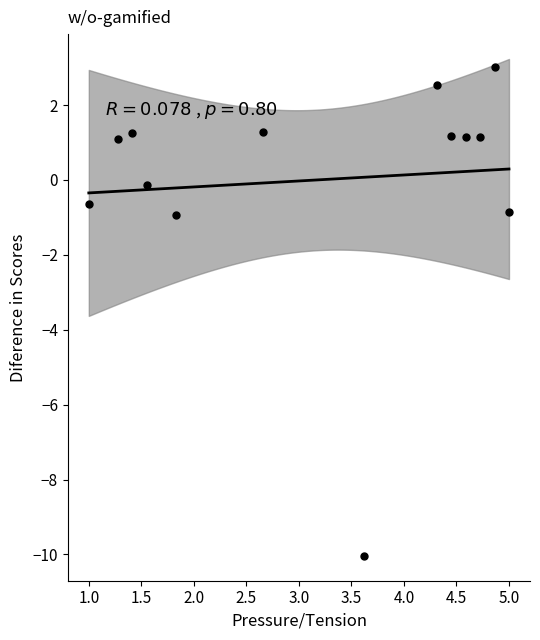

What is the range of X values (max minus min)?

4.0